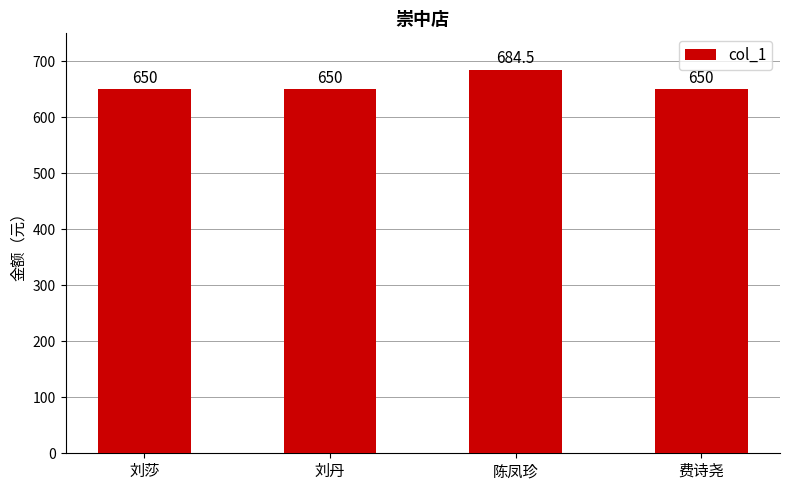

What is the approximate value at 费诗尧?

650.0